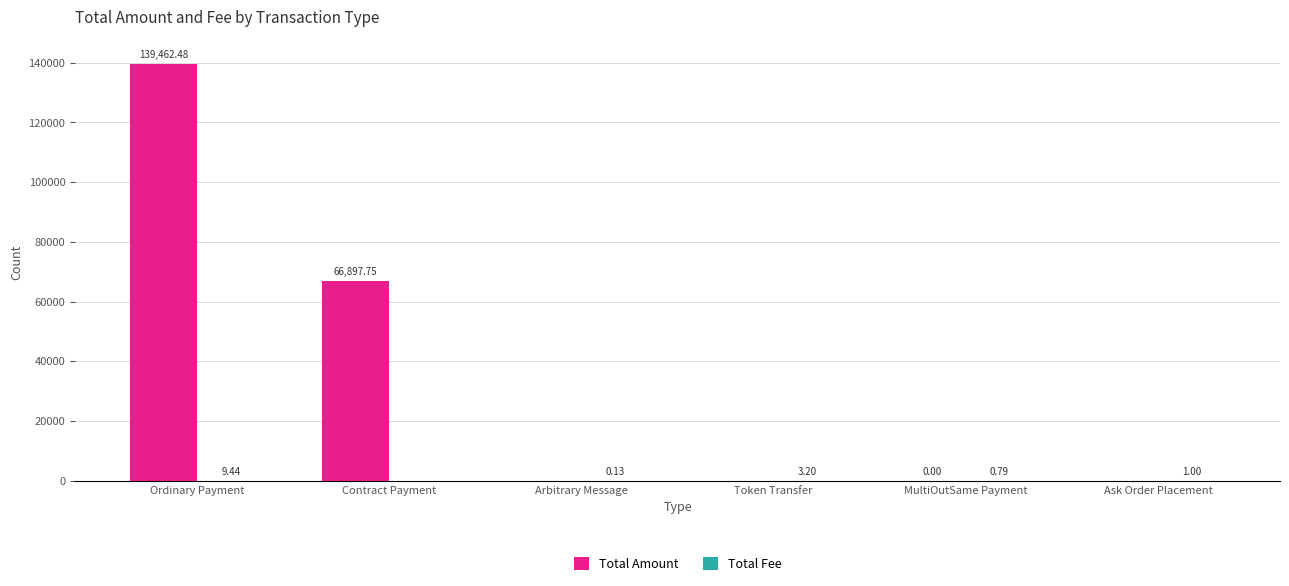

How many groups of bars are there?

6